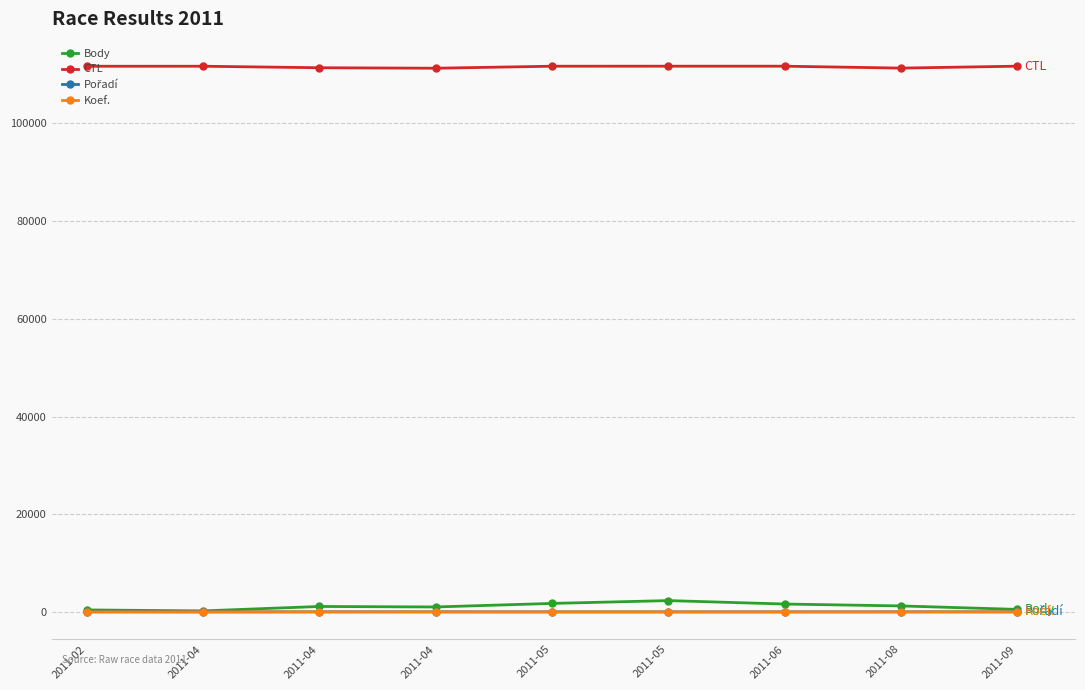

Is it true that Pořadí equals 6 at 2011-06?

True